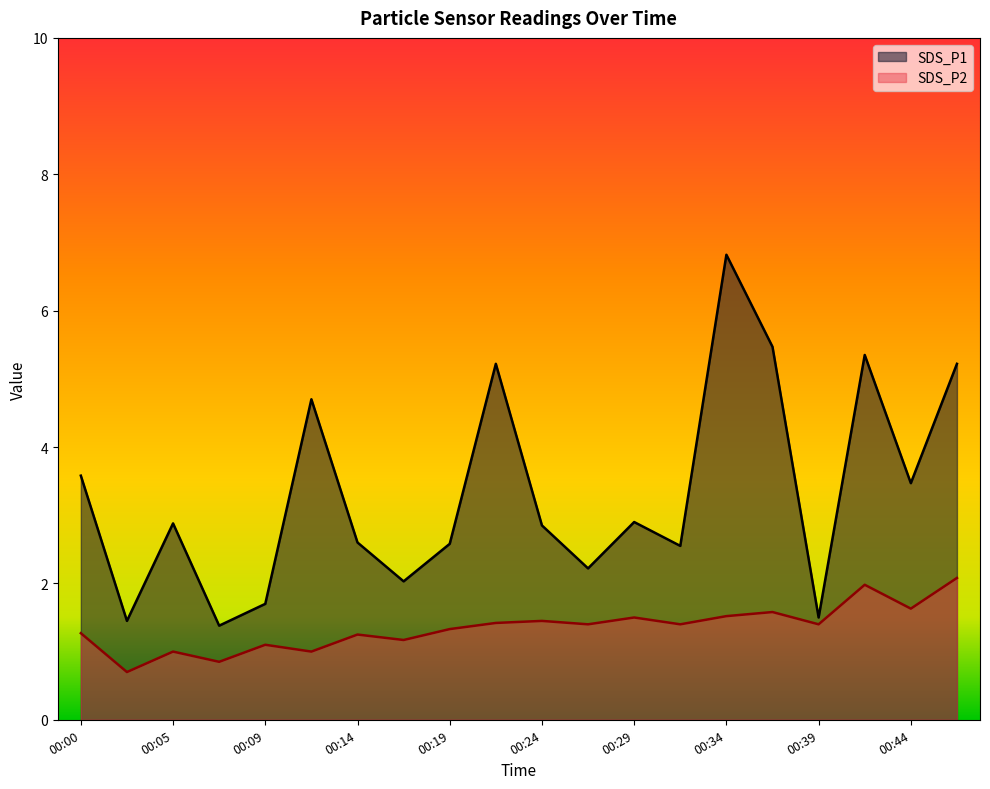

What value does the SDS_P2 series have at 00:12?

1.0